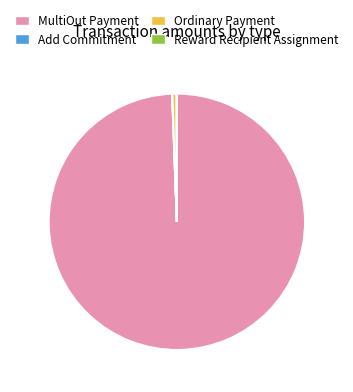

What is the largest slice in the pie chart?

MultiOut Payment